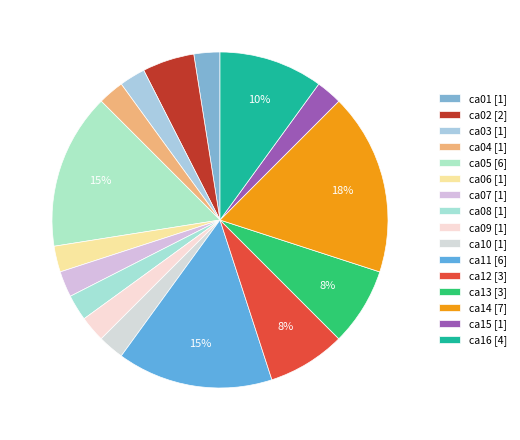

Which slice is the smallest?

ca01